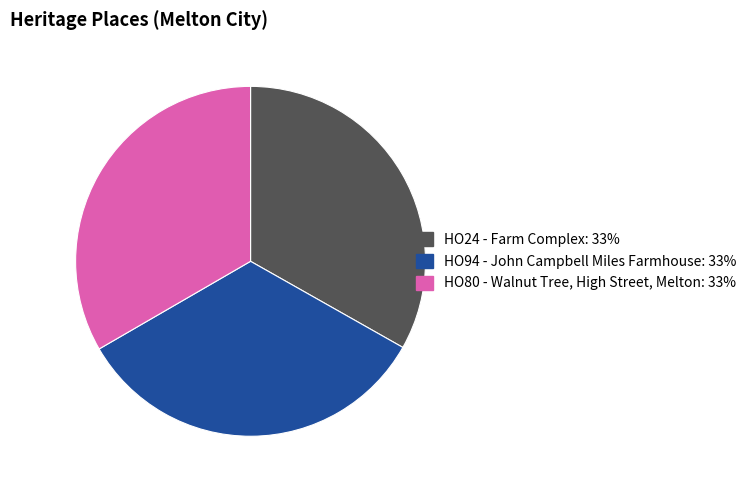

Approximately how many times larger is the value at HO24 - Farm Complex compared to HO94 - John Campbell Miles Farmhouse?

1.0